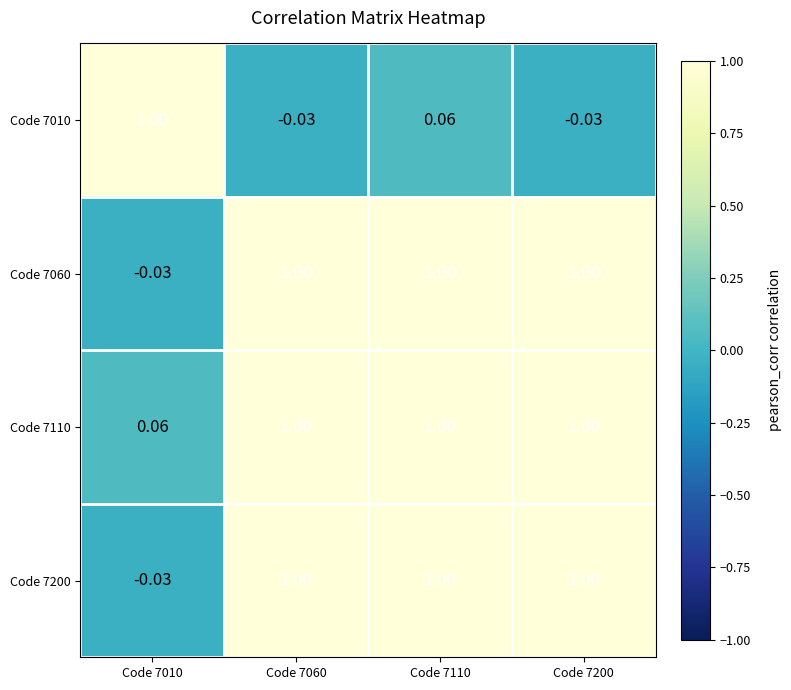

Reading left to right, extract all data points from this chart.

Code 7010: Code 7010=1.0	Code 7060=-0.0	Code 7110=0.1	Code 7200=-0.0
Code 7060: Code 7010=-0.0	Code 7060=1.0	Code 7110=1.0	Code 7200=1.0
Code 7110: Code 7010=0.1	Code 7060=1.0	Code 7110=1.0	Code 7200=1.0
Code 7200: Code 7010=-0.0	Code 7060=1.0	Code 7110=1.0	Code 7200=1.0